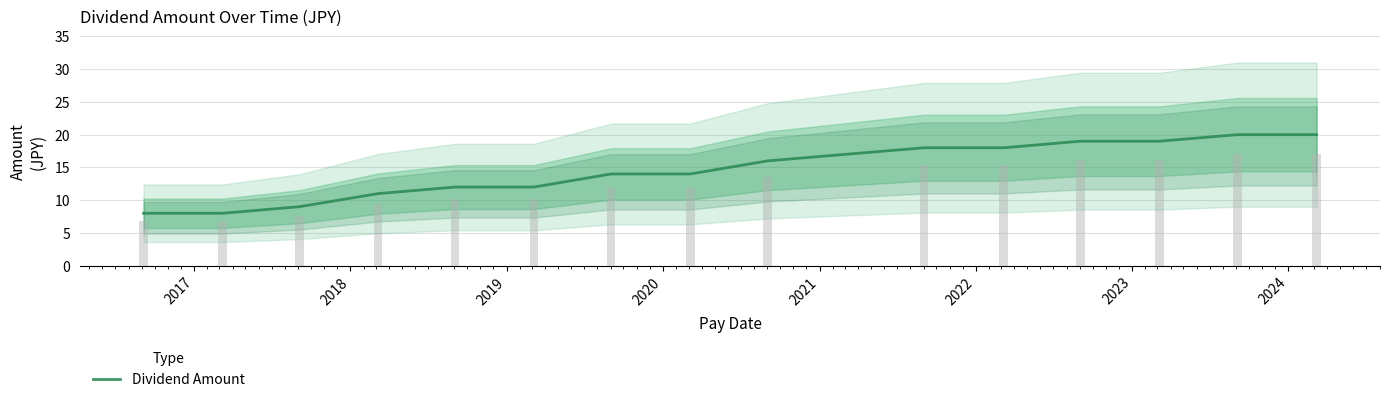

What is the label of the 12th bar from the right?

2019